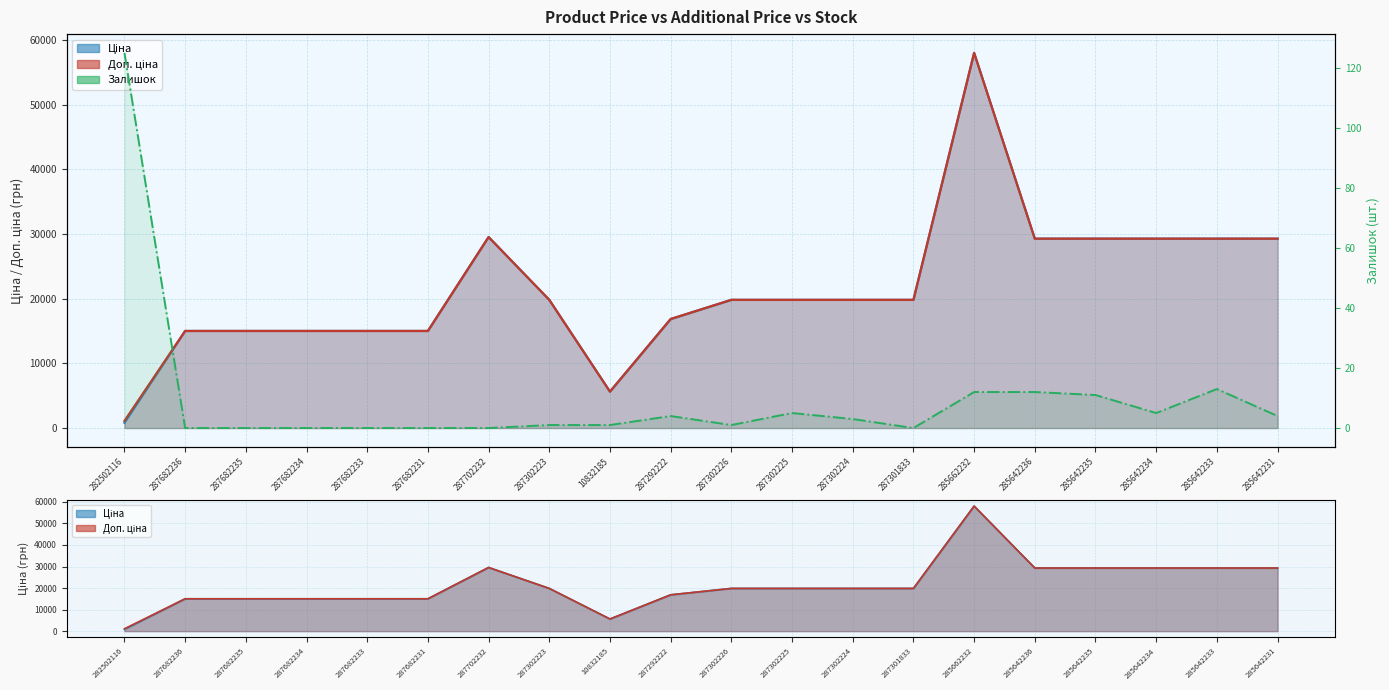

How many points are higher than both their immediate neighbors (excluding endpoints)?

3